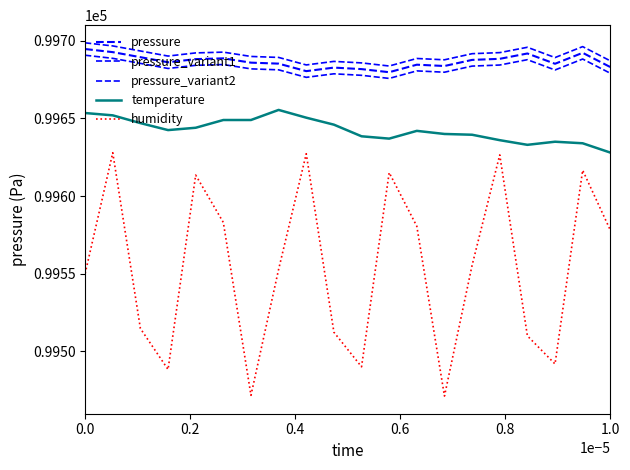

What is the value of the humidity point at the 11th from the left?

99489.9